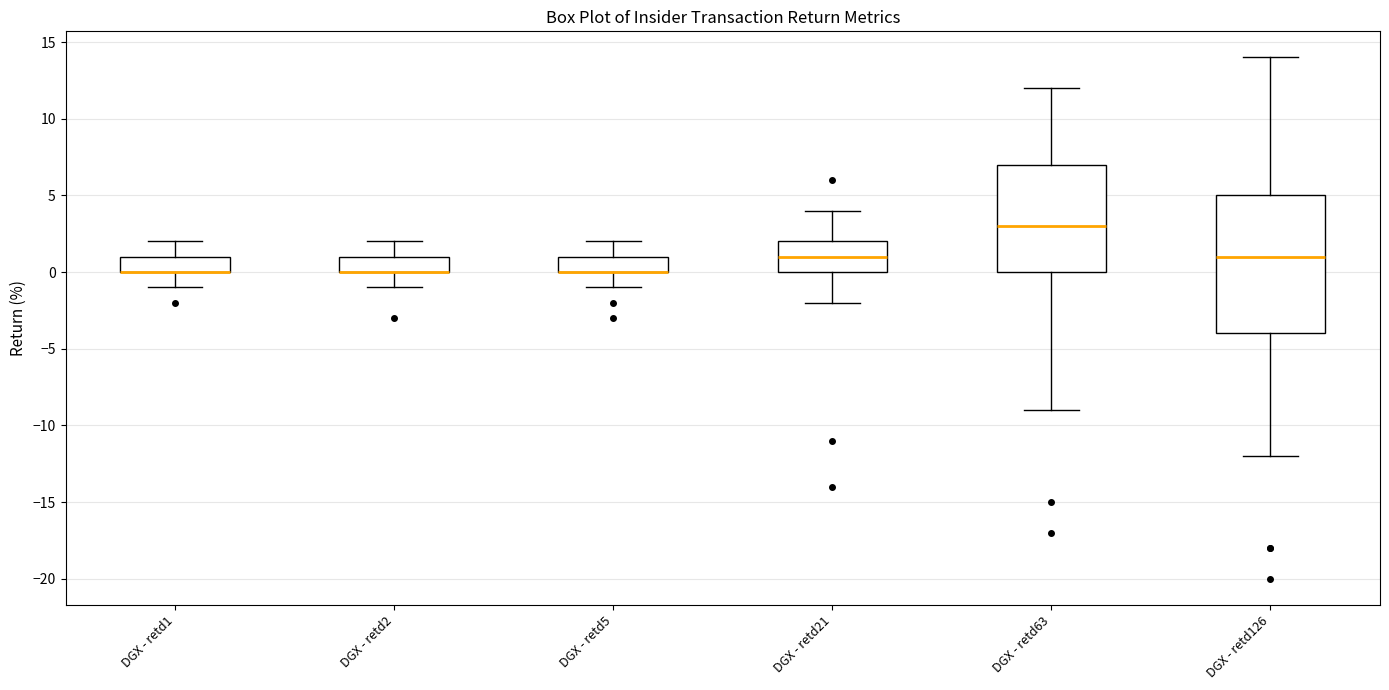

Reading left to right, transcribe this box plot: for each box, give where its median line is, the range the box spans, and where its two whiskers end, as read against the y-axis. The values are not printed on the chart, so give them approximately, as read against the axis.

DGX - retd1: median 0 (drawn on the box's lower edge), box 0 to 1, whiskers -1 to 2
DGX - retd2: median 0 (drawn on the box's lower edge), box 0 to 1, whiskers -1 to 2
DGX - retd5: median 0 (drawn on the box's lower edge), box 0 to 1, whiskers -1 to 2
DGX - retd21: median 1, box 0 to 2, whiskers -2 to 4
DGX - retd63: median 3, box 0 to 7, whiskers -9 to 12
DGX - retd126: median 1, box -4 to 5, whiskers -12 to 14